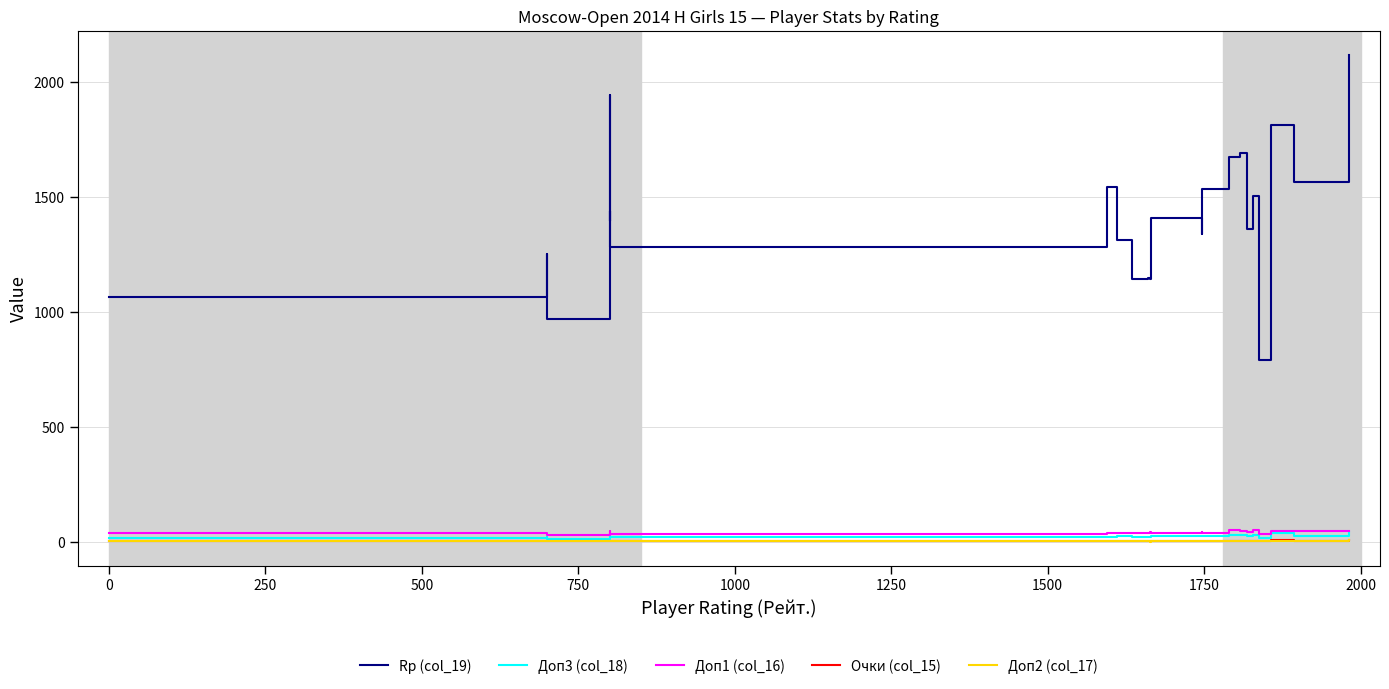

True or false: Доп1 (col_16) and Доп3 (col_18) intersect in this chart.

False